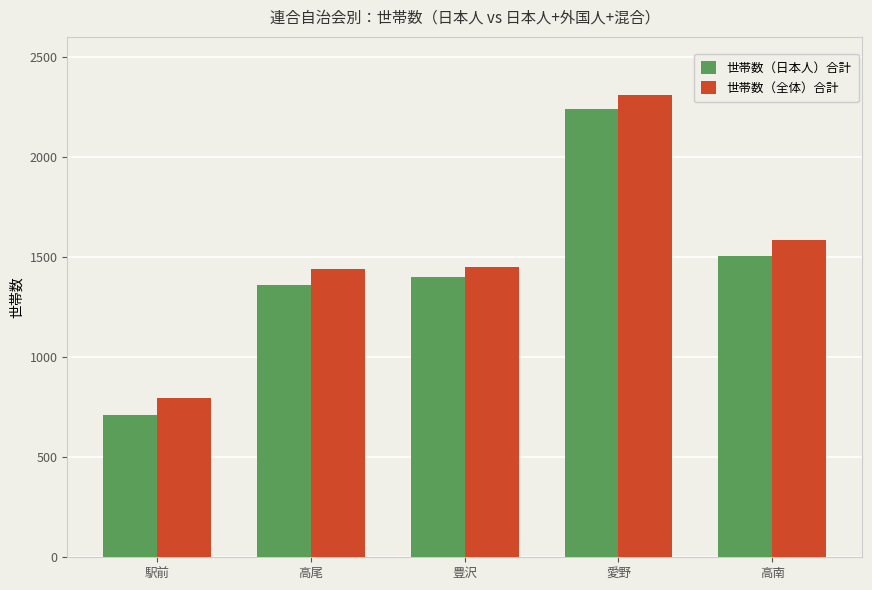

Reading left to right, list all the values displayed in this chart.

世帯数（日本人）合計: 駅前=712	高尾=1362	豊沢=1401	愛野=2240	高南=1505
世帯数（全体）合計: 駅前=795	高尾=1440	豊沢=1451	愛野=2312	高南=1586